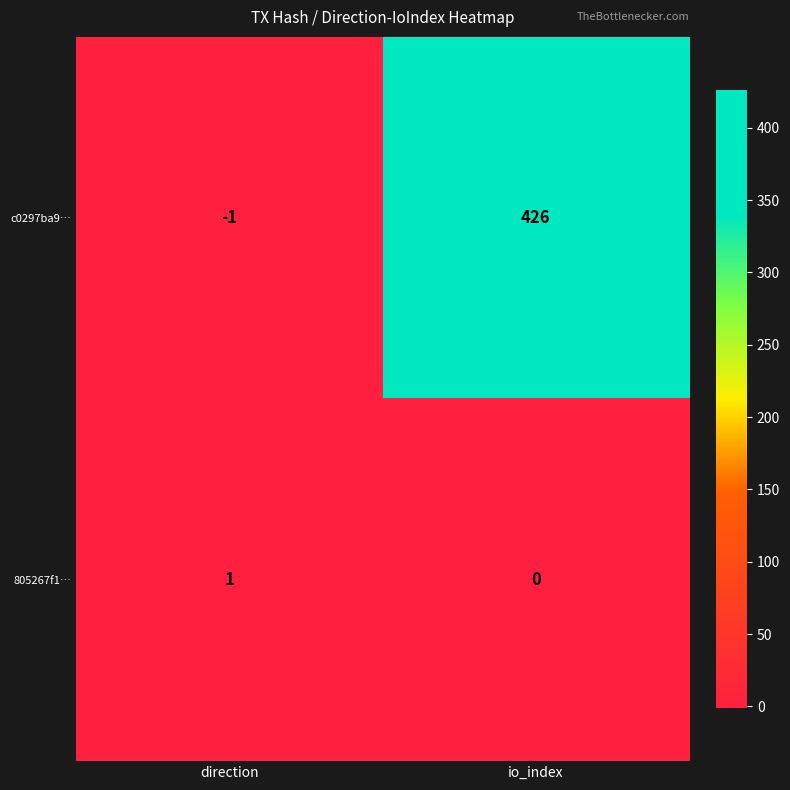

What is the difference between the maximum and minimum values in the c0297ba9… series?

427